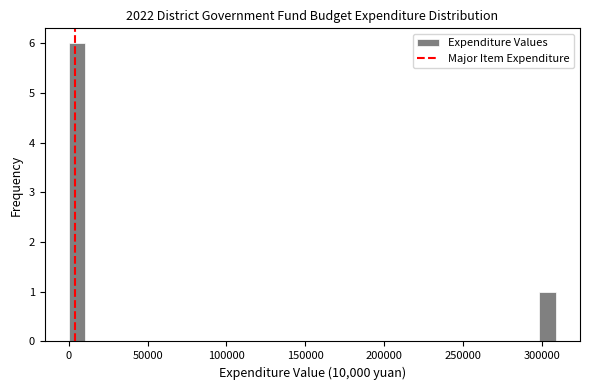

Read against the x-axis, roughly where is the centre of the tallest bar?

5000